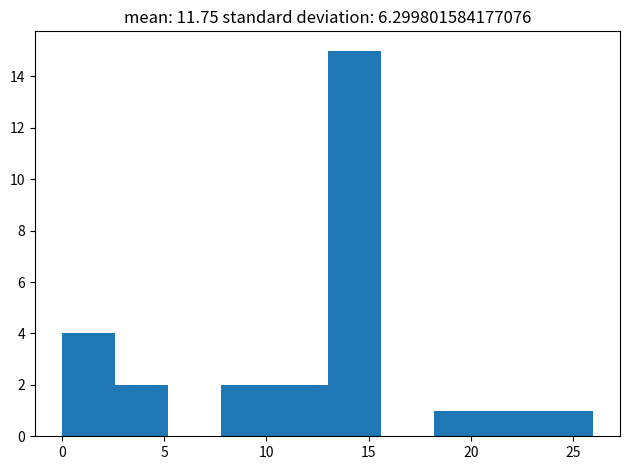

What is the height of the bar covering 13.0 to 15.6 on the x-axis? Neither the bar edges nor the heights are printed on the chart, so give them approximately, as read against the axes.

15